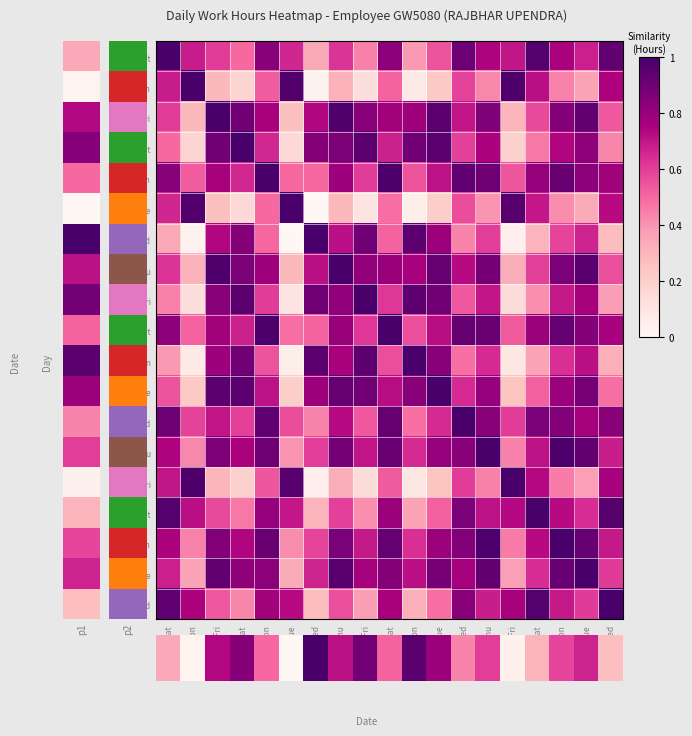

Reading left to right, extract all data points from this chart.

29_Sat: 29_Sat=1.0	31_Mon=0.7	04_Fri=0.6	05_Sat=0.5	07_Mon=0.8	08_Tue=0.7	09_Wed=0.3	10_Thu=0.6	11_Fri=0.4	12_Sat=0.8	14_Mon=0.4	15_Tue=0.6	16_Wed=0.9	17_Thu=0.7	18_Fri=0.7	19_Sat=1.0	21_Mon=0.8	22_Tue=0.7	23_Wed=0.9
31_Mon: 29_Sat=0.7	31_Mon=1.0	04_Fri=0.3	05_Sat=0.2	07_Mon=0.5	08_Tue=1.0	09_Wed=0.0	10_Thu=0.3	11_Fri=0.1	12_Sat=0.5	14_Mon=0.1	15_Tue=0.2	16_Wed=0.6	17_Thu=0.4	18_Fri=1.0	19_Sat=0.7	21_Mon=0.4	22_Tue=0.4	23_Wed=0.7
04_Fri: 29_Sat=0.6	31_Mon=0.3	04_Fri=1.0	05_Sat=0.9	07_Mon=0.8	08_Tue=0.3	09_Wed=0.7	10_Thu=1.0	11_Fri=0.8	12_Sat=0.8	14_Mon=0.8	15_Tue=0.9	16_Wed=0.7	17_Thu=0.9	18_Fri=0.3	19_Sat=0.6	21_Mon=0.8	22_Tue=0.9	23_Wed=0.5
05_Sat: 29_Sat=0.5	31_Mon=0.2	04_Fri=0.9	05_Sat=1.0	07_Mon=0.7	08_Tue=0.2	09_Wed=0.8	10_Thu=0.9	11_Fri=0.9	12_Sat=0.7	14_Mon=0.9	15_Tue=0.9	16_Wed=0.6	17_Thu=0.8	18_Fri=0.2	19_Sat=0.5	21_Mon=0.7	22_Tue=0.8	23_Wed=0.4
07_Mon: 29_Sat=0.8	31_Mon=0.5	04_Fri=0.8	05_Sat=0.7	07_Mon=1.0	08_Tue=0.5	09_Wed=0.5	10_Thu=0.8	11_Fri=0.6	12_Sat=1.0	14_Mon=0.5	15_Tue=0.7	16_Wed=0.9	17_Thu=0.9	18_Fri=0.5	19_Sat=0.8	21_Mon=0.9	22_Tue=0.8	23_Wed=0.8
08_Tue: 29_Sat=0.7	31_Mon=1.0	04_Fri=0.3	05_Sat=0.2	07_Mon=0.5	08_Tue=1.0	09_Wed=0.0	10_Thu=0.3	11_Fri=0.1	12_Sat=0.5	14_Mon=0.0	15_Tue=0.2	16_Wed=0.6	17_Thu=0.4	18_Fri=1.0	19_Sat=0.7	21_Mon=0.4	22_Tue=0.3	23_Wed=0.7
09_Wed: 29_Sat=0.3	31_Mon=0.0	04_Fri=0.7	05_Sat=0.8	07_Mon=0.5	08_Tue=0.0	09_Wed=1.0	10_Thu=0.7	11_Fri=0.9	12_Sat=0.5	14_Mon=1.0	15_Tue=0.8	16_Wed=0.4	17_Thu=0.6	18_Fri=0.0	19_Sat=0.3	21_Mon=0.6	22_Tue=0.7	23_Wed=0.3
10_Thu: 29_Sat=0.6	31_Mon=0.3	04_Fri=1.0	05_Sat=0.9	07_Mon=0.8	08_Tue=0.3	09_Wed=0.7	10_Thu=1.0	11_Fri=0.8	12_Sat=0.8	14_Mon=0.8	15_Tue=0.9	16_Wed=0.7	17_Thu=0.9	18_Fri=0.3	19_Sat=0.6	21_Mon=0.9	22_Tue=1.0	23_Wed=0.6
11_Fri: 29_Sat=0.4	31_Mon=0.1	04_Fri=0.8	05_Sat=0.9	07_Mon=0.6	08_Tue=0.1	09_Wed=0.9	10_Thu=0.8	11_Fri=1.0	12_Sat=0.6	14_Mon=0.9	15_Tue=0.9	16_Wed=0.5	17_Thu=0.7	18_Fri=0.1	19_Sat=0.4	21_Mon=0.7	22_Tue=0.8	23_Wed=0.4
12_Sat: 29_Sat=0.8	31_Mon=0.5	04_Fri=0.8	05_Sat=0.7	07_Mon=1.0	08_Tue=0.5	09_Wed=0.5	10_Thu=0.8	11_Fri=0.6	12_Sat=1.0	14_Mon=0.6	15_Tue=0.7	16_Wed=0.9	17_Thu=0.9	18_Fri=0.5	19_Sat=0.8	21_Mon=0.9	22_Tue=0.8	23_Wed=0.8
14_Mon: 29_Sat=0.4	31_Mon=0.1	04_Fri=0.8	05_Sat=0.9	07_Mon=0.5	08_Tue=0.0	09_Wed=1.0	10_Thu=0.8	11_Fri=0.9	12_Sat=0.6	14_Mon=1.0	15_Tue=0.8	16_Wed=0.5	17_Thu=0.6	18_Fri=0.1	19_Sat=0.4	21_Mon=0.6	22_Tue=0.7	23_Wed=0.3
15_Tue: 29_Sat=0.6	31_Mon=0.2	04_Fri=0.9	05_Sat=0.9	07_Mon=0.7	08_Tue=0.2	09_Wed=0.8	10_Thu=0.9	11_Fri=0.9	12_Sat=0.7	14_Mon=0.8	15_Tue=1.0	16_Wed=0.6	17_Thu=0.8	18_Fri=0.2	19_Sat=0.5	21_Mon=0.8	22_Tue=0.9	23_Wed=0.5
16_Wed: 29_Sat=0.9	31_Mon=0.6	04_Fri=0.7	05_Sat=0.6	07_Mon=0.9	08_Tue=0.6	09_Wed=0.4	10_Thu=0.7	11_Fri=0.5	12_Sat=0.9	14_Mon=0.5	15_Tue=0.6	16_Wed=1.0	17_Thu=0.8	18_Fri=0.6	19_Sat=0.9	21_Mon=0.9	22_Tue=0.8	23_Wed=0.8
17_Thu: 29_Sat=0.7	31_Mon=0.4	04_Fri=0.9	05_Sat=0.8	07_Mon=0.9	08_Tue=0.4	09_Wed=0.6	10_Thu=0.9	11_Fri=0.7	12_Sat=0.9	14_Mon=0.6	15_Tue=0.8	16_Wed=0.8	17_Thu=1.0	18_Fri=0.4	19_Sat=0.7	21_Mon=1.0	22_Tue=0.9	23_Wed=0.7
18_Fri: 29_Sat=0.7	31_Mon=1.0	04_Fri=0.3	05_Sat=0.2	07_Mon=0.5	08_Tue=1.0	09_Wed=0.0	10_Thu=0.3	11_Fri=0.1	12_Sat=0.5	14_Mon=0.1	15_Tue=0.2	16_Wed=0.6	17_Thu=0.4	18_Fri=1.0	19_Sat=0.7	21_Mon=0.5	22_Tue=0.4	23_Wed=0.8
19_Sat: 29_Sat=1.0	31_Mon=0.7	04_Fri=0.6	05_Sat=0.5	07_Mon=0.8	08_Tue=0.7	09_Wed=0.3	10_Thu=0.6	11_Fri=0.4	12_Sat=0.8	14_Mon=0.4	15_Tue=0.5	16_Wed=0.9	17_Thu=0.7	18_Fri=0.7	19_Sat=1.0	21_Mon=0.7	22_Tue=0.6	23_Wed=1.0
21_Mon: 29_Sat=0.8	31_Mon=0.4	04_Fri=0.8	05_Sat=0.7	07_Mon=0.9	08_Tue=0.4	09_Wed=0.6	10_Thu=0.9	11_Fri=0.7	12_Sat=0.9	14_Mon=0.6	15_Tue=0.8	16_Wed=0.9	17_Thu=1.0	18_Fri=0.5	19_Sat=0.7	21_Mon=1.0	22_Tue=0.9	23_Wed=0.7
22_Tue: 29_Sat=0.7	31_Mon=0.4	04_Fri=0.9	05_Sat=0.8	07_Mon=0.8	08_Tue=0.3	09_Wed=0.7	10_Thu=1.0	11_Fri=0.8	12_Sat=0.8	14_Mon=0.7	15_Tue=0.9	16_Wed=0.8	17_Thu=0.9	18_Fri=0.4	19_Sat=0.6	21_Mon=0.9	22_Tue=1.0	23_Wed=0.6
23_Wed: 29_Sat=0.9	31_Mon=0.7	04_Fri=0.5	05_Sat=0.4	07_Mon=0.8	08_Tue=0.7	09_Wed=0.3	10_Thu=0.6	11_Fri=0.4	12_Sat=0.8	14_Mon=0.3	15_Tue=0.5	16_Wed=0.8	17_Thu=0.7	18_Fri=0.8	19_Sat=1.0	21_Mon=0.7	22_Tue=0.6	23_Wed=1.0